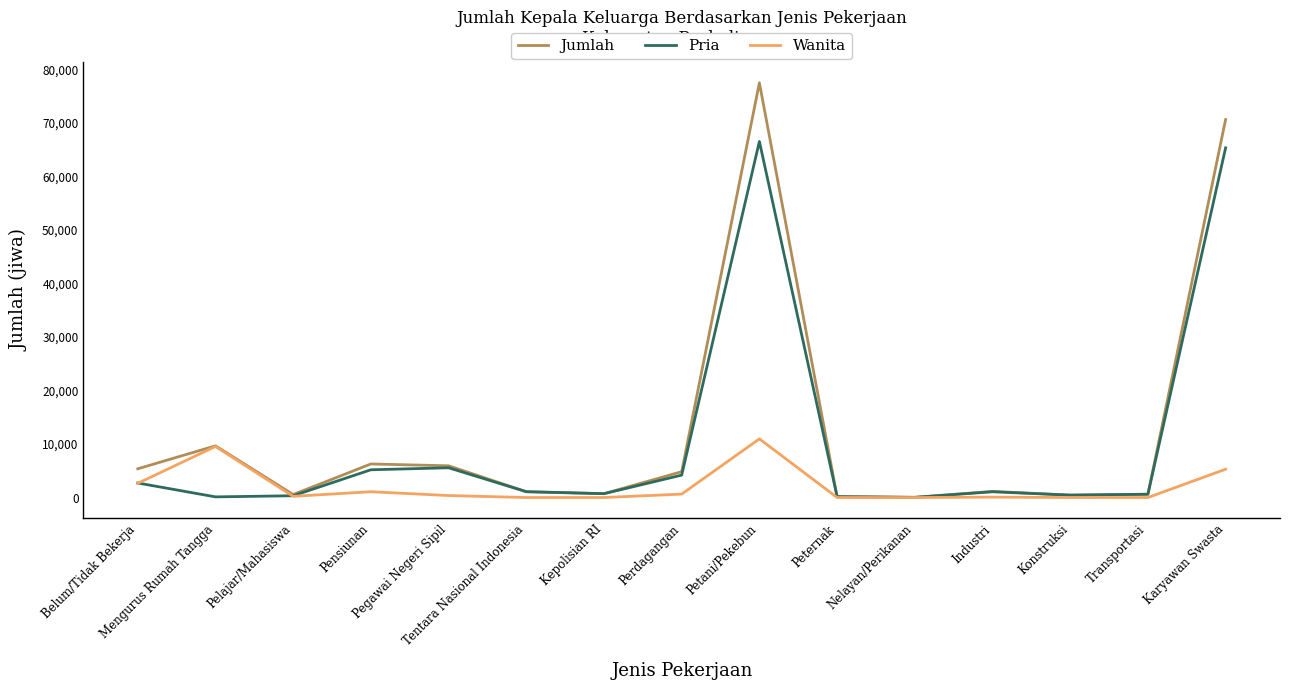

What is the sum of the Jumlah values at Kepolisian RI and Nelayan/Perikanan?

756